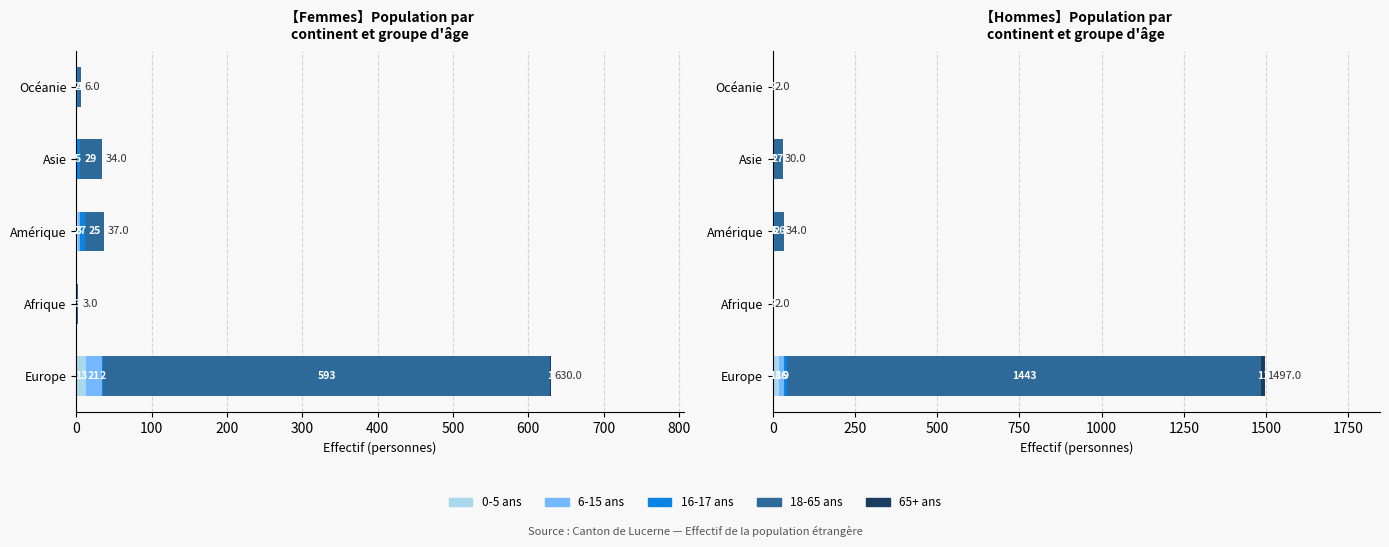

At Asie, list the series in order from smallest to largest.

0-5 ans, 6-15 ans, 65+ ans, 16-17 ans, 18-65 ans